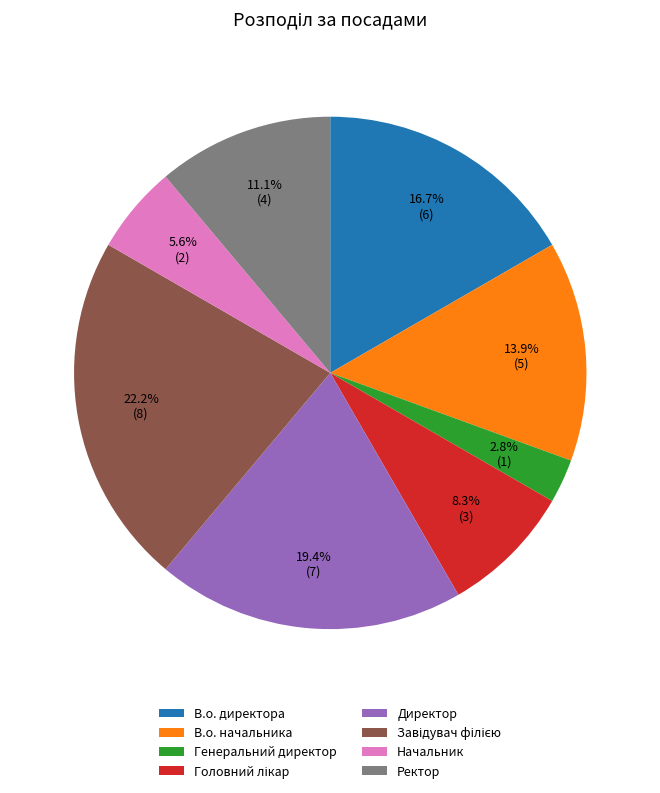

What is the smallest slice in the pie chart?

Генеральний директор